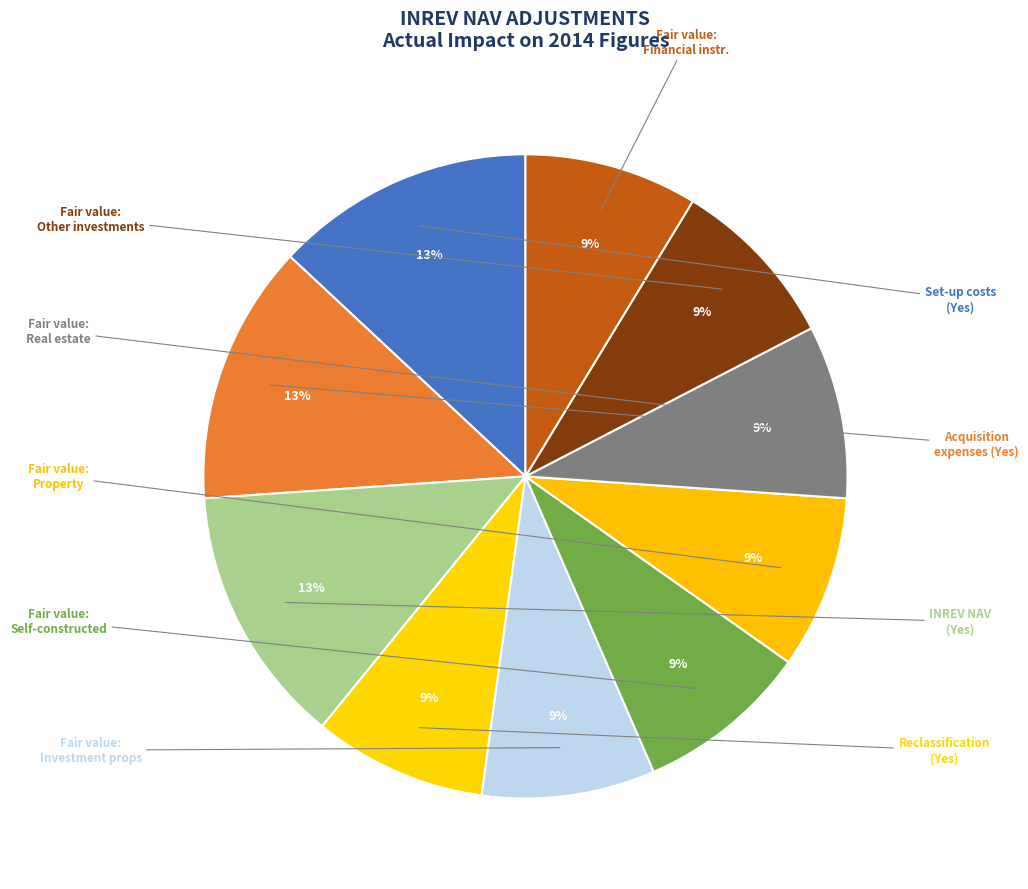

Count the number of slices in the pie.

10